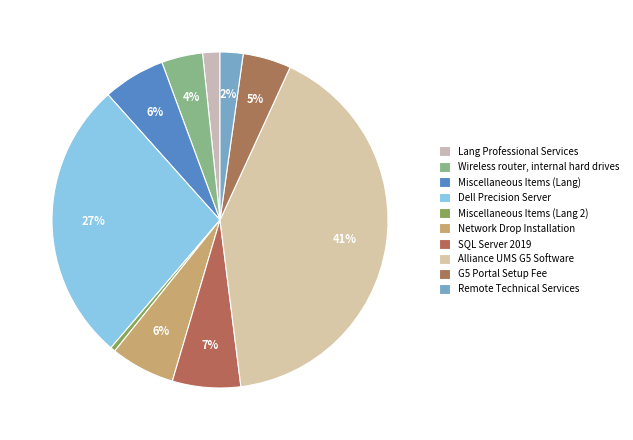

Does Miscellaneous Items (Lang) represent more than half of the total?

No